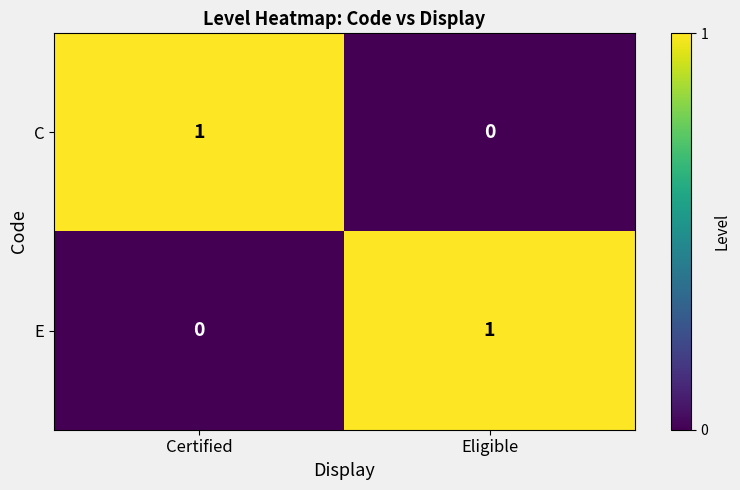

Rank the series at Certified from lowest to highest value.

E, C